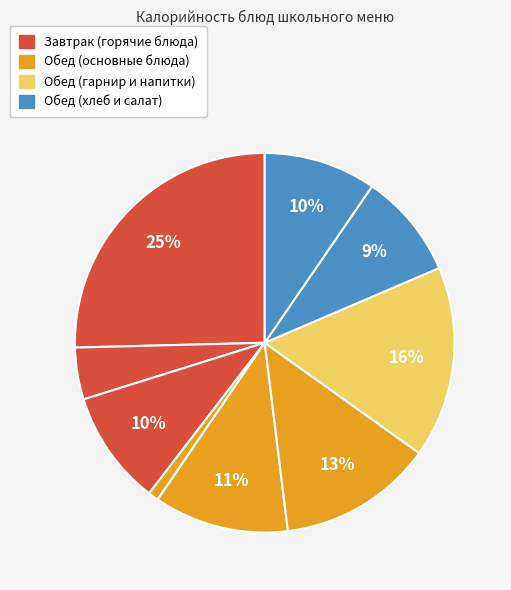

How many slices are in this pie chart?

9